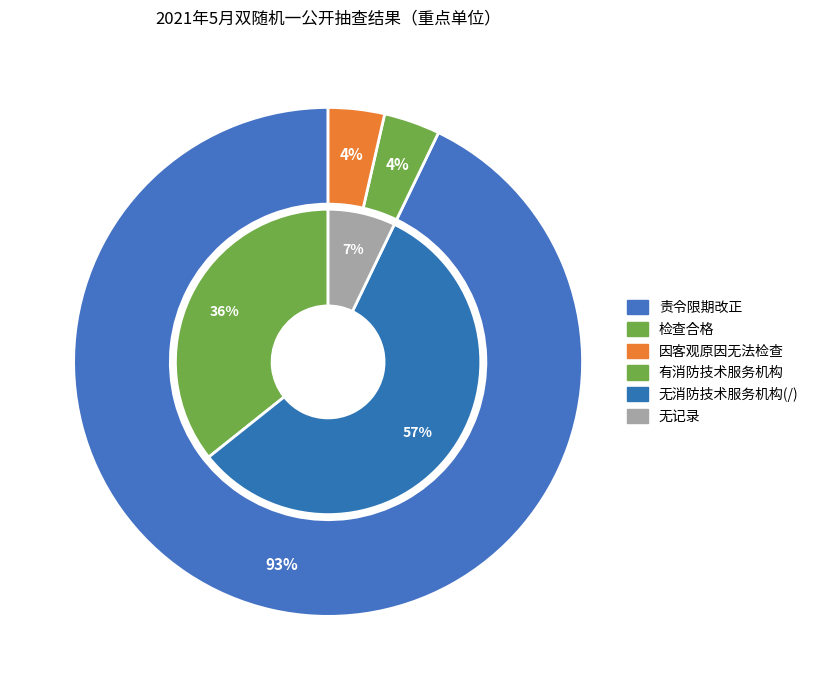

What percentage is NOT represented by 检查合格?

96.4%